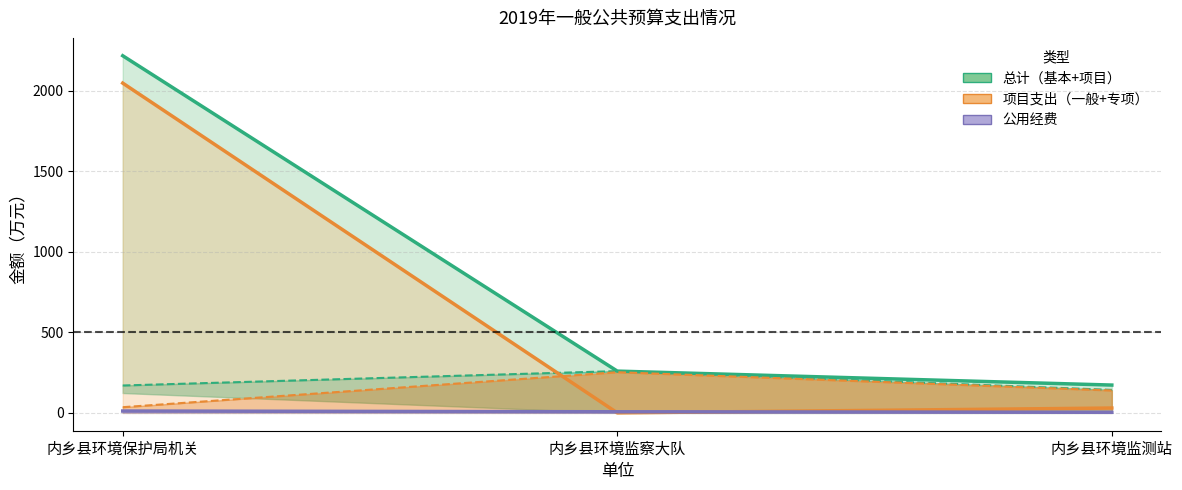

Reading left to right, what are all the values shown in this chart?

总计: 2218.6	259.4	172.7
基本支出小计: 170.0	259.4	142.7
项目支出小计: 2048.5	0.0	30.0
事业人员经费: 35.2	252.6	139.1
公用经费: 11.4	6.8	3.6